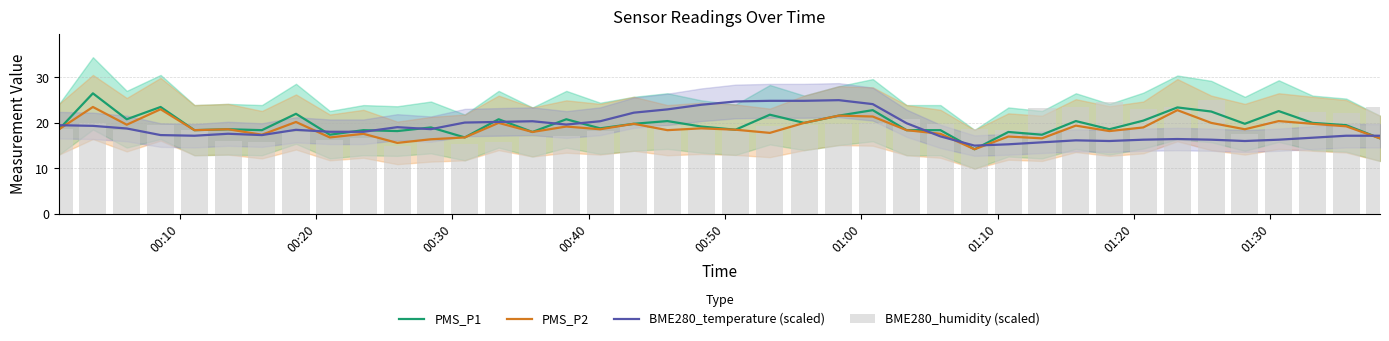

What is the maximum value for BME280_temperature (scaled)?

25.0